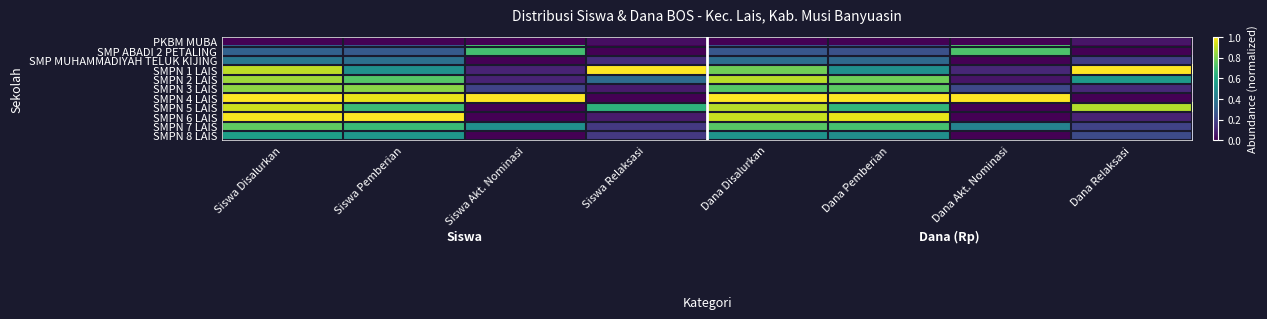

Rank the series by their maximum value, from highest to lowest.

SMPN 1 LAIS, SMPN 4 LAIS, SMPN 6 LAIS, SMPN 5 LAIS, SMPN 2 LAIS, SMPN 3 LAIS, SMPN 7 LAIS, SMP ABADI 2 PETALING, SMPN 8 LAIS, SMP MUHAMMADIYAH TELUK KIJING, PKBM MUBA